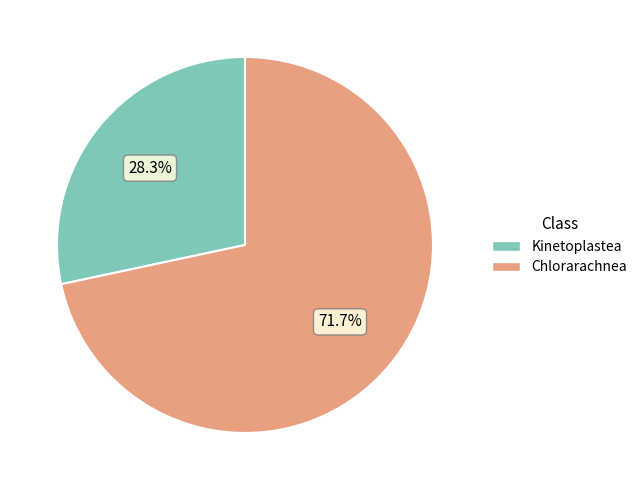

Does any single category account for the majority?

Yes